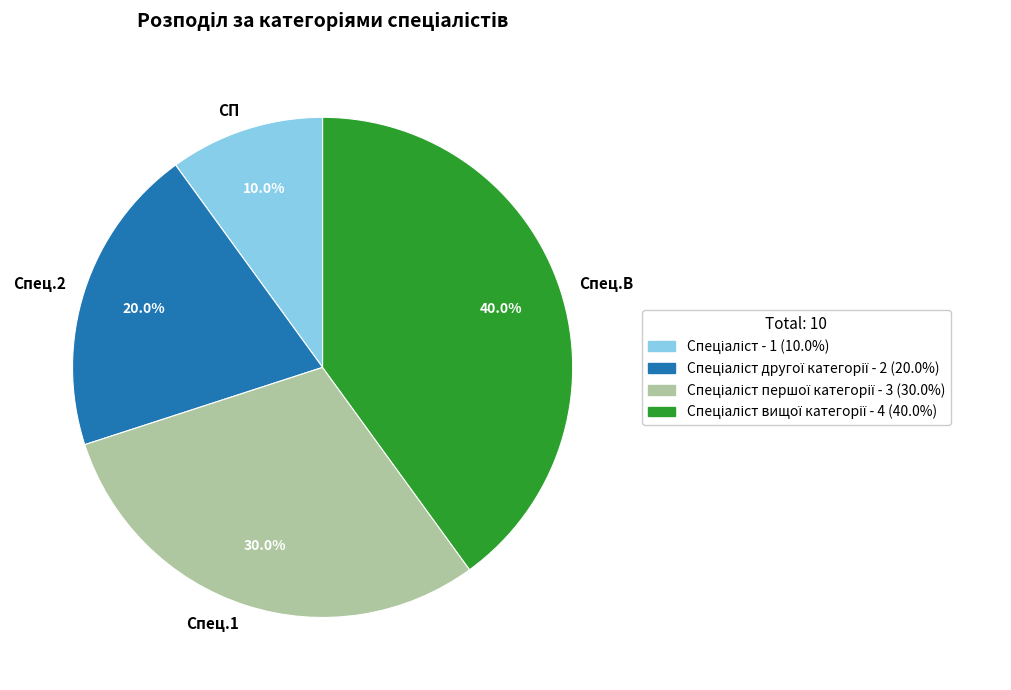

Does any single category account for the majority?

No